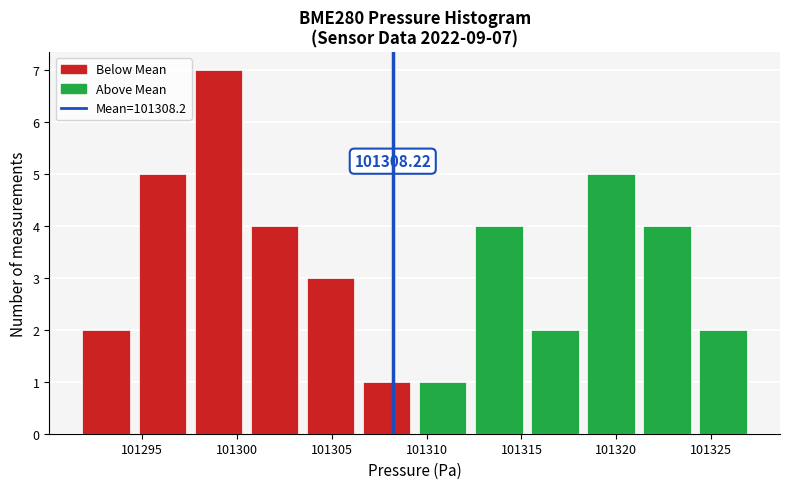

Over which range of the x-axis is the bar tallest?

101297.5 to 101300.5